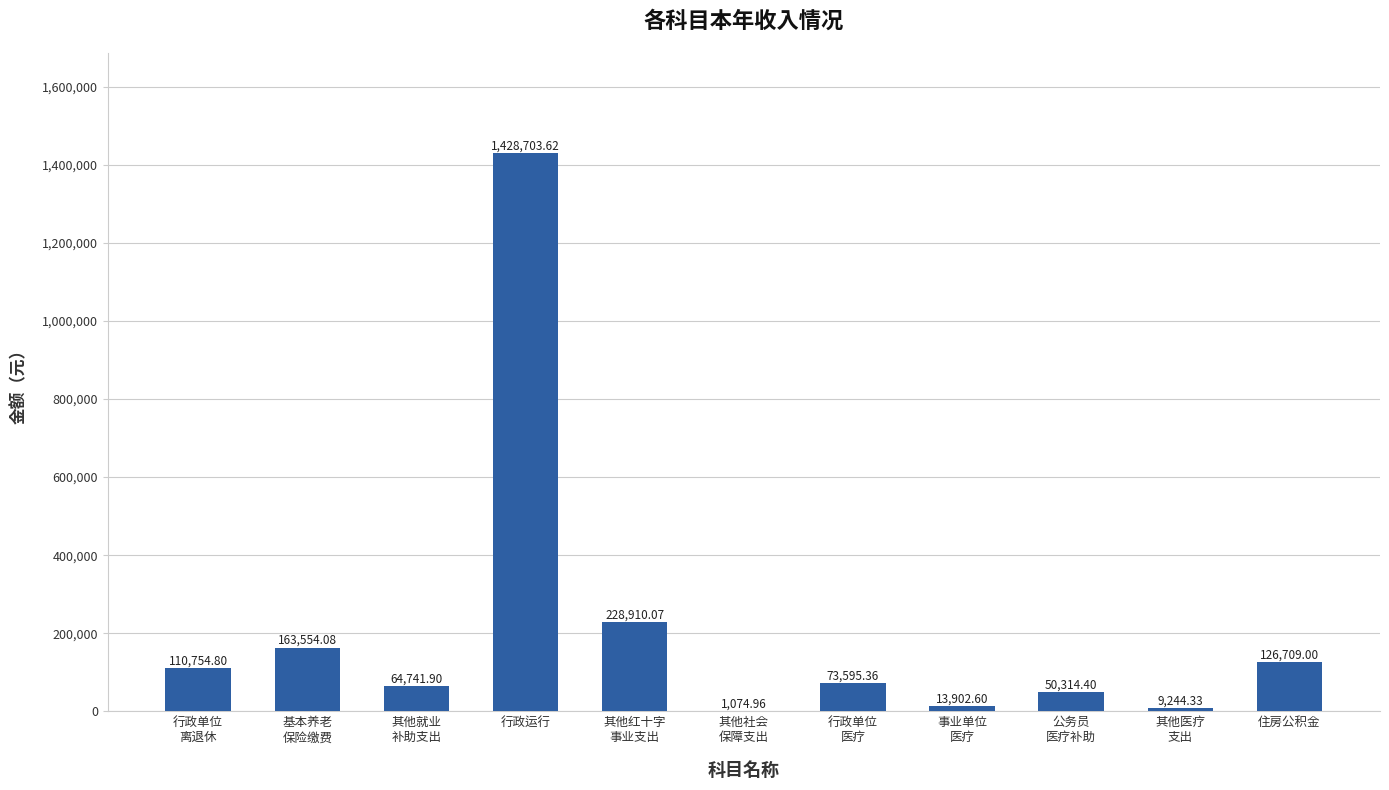

At which category does the chart reach its peak across all series?

行政运行